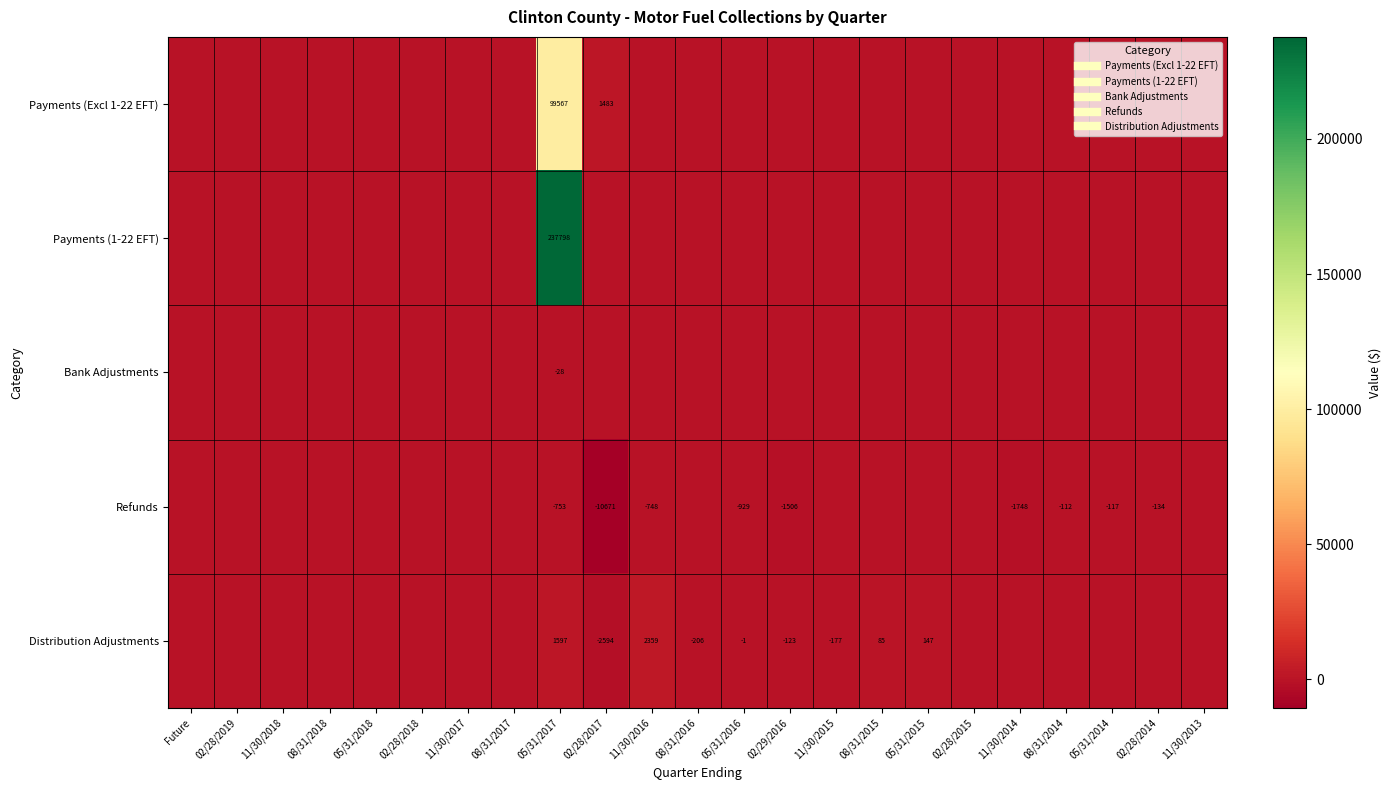

What is the maximum value shown in the chart?

237797.8